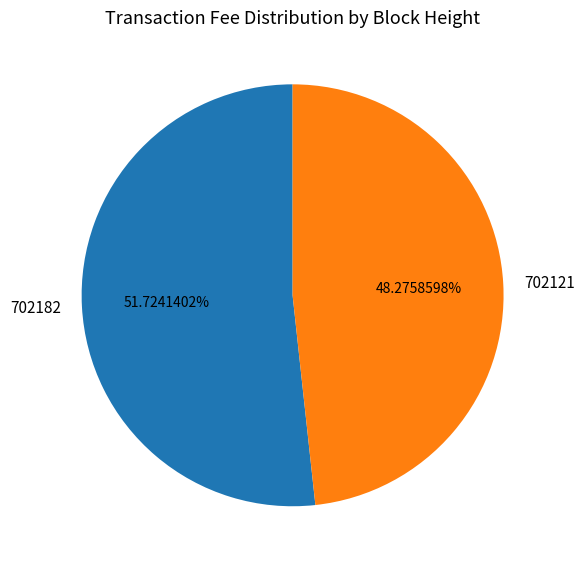

Rank the categories by value from highest to lowest.

702182, 702121